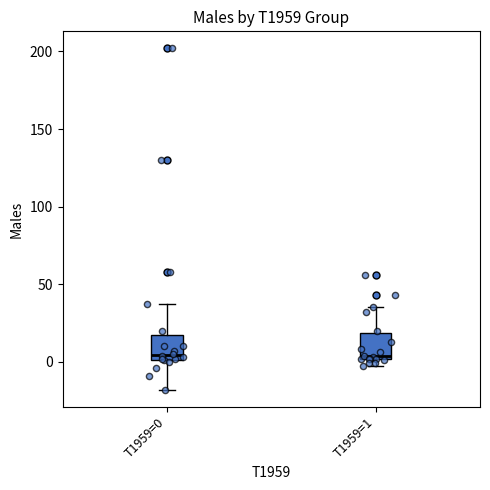

Where does the median line of the box for T1959=0 sit on the y-axis? The values are not printed on the chart, so give them approximately, as read against the axis.

5